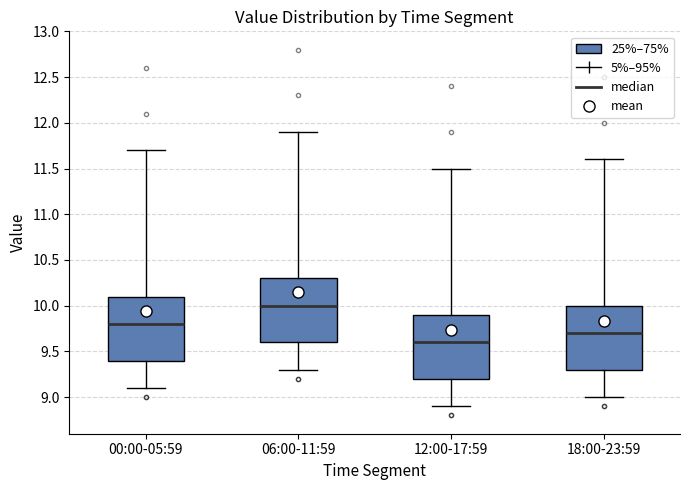

Reading left to right, read every box against the y-axis: the position of its median line, the range the box covers, and the ends of its whiskers. The values are not printed on the chart, so give them approximately, as read against the axis.

00:00-05:59: median 9.8, box 9.4 to 10.1, whiskers 9.1 to 11.7
06:00-11:59: median 10.0, box 9.6 to 10.3, whiskers 9.3 to 11.9
12:00-17:59: median 9.6, box 9.2 to 9.9, whiskers 8.9 to 11.5
18:00-23:59: median 9.7, box 9.3 to 10.0, whiskers 9.0 to 11.6